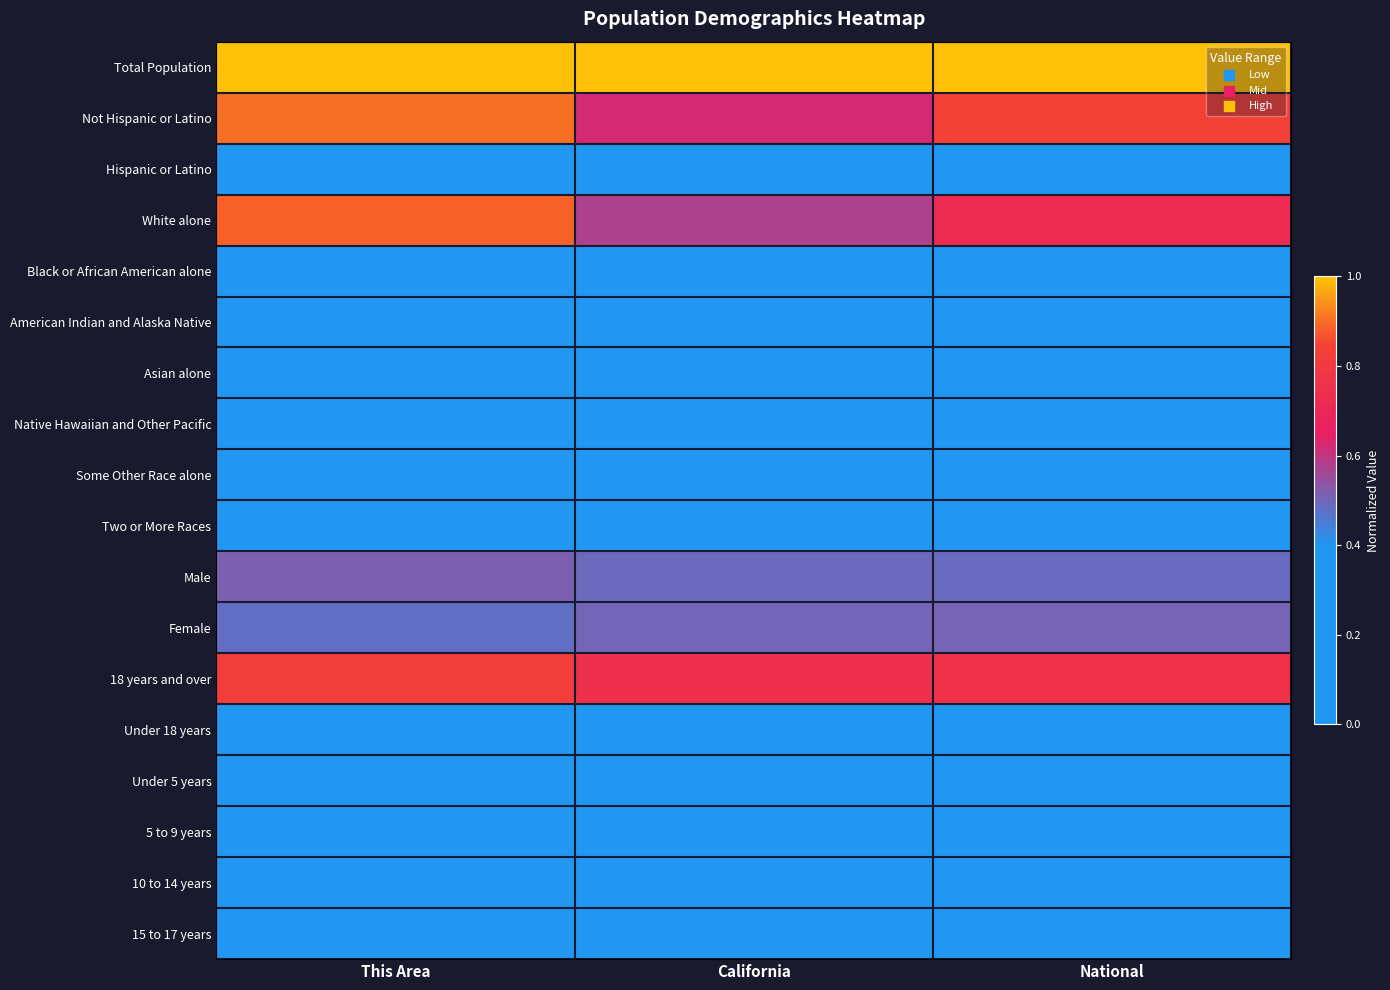

Which series has the largest total across all categories?

Total Population